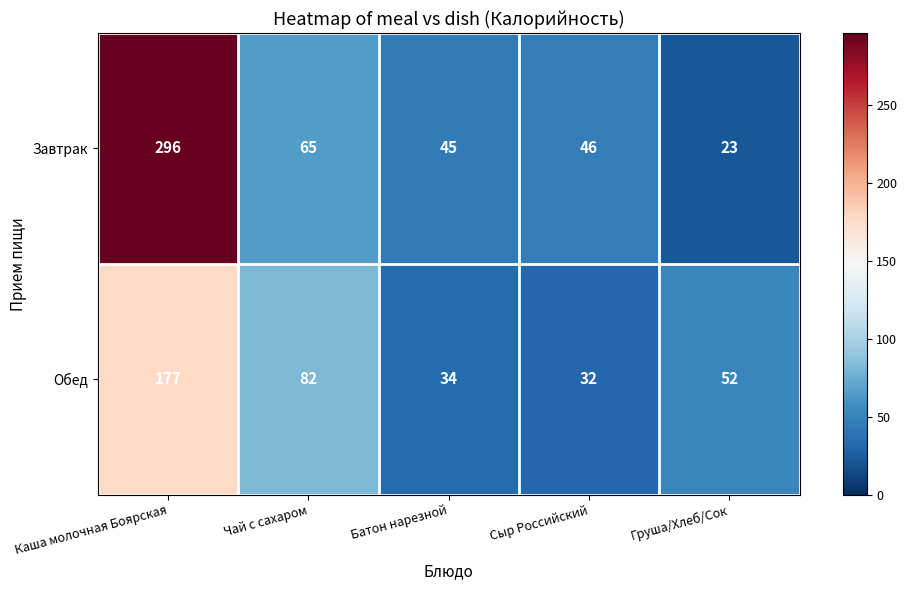

Rank the series by their average value, from highest to lowest.

Завтрак, Обед